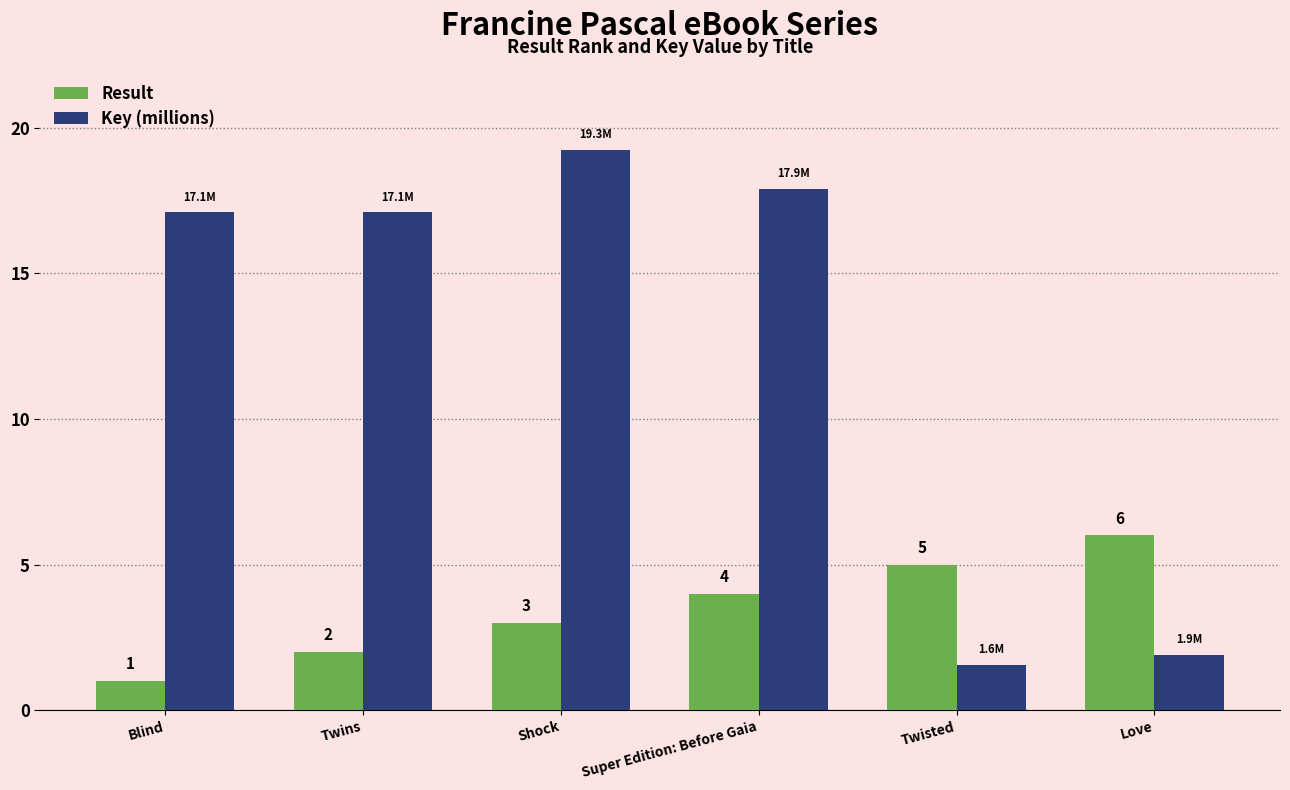

What is the difference between the maximum and minimum values in the Key (millions) series?

17.7